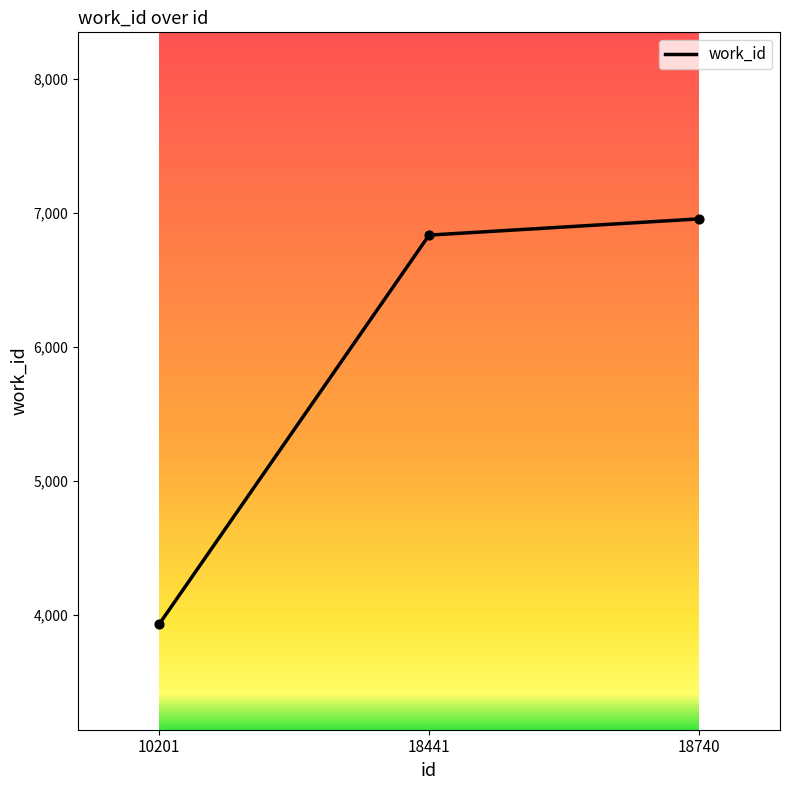

What is the ratio of the value at 18441 to the value at 18740?

1.0